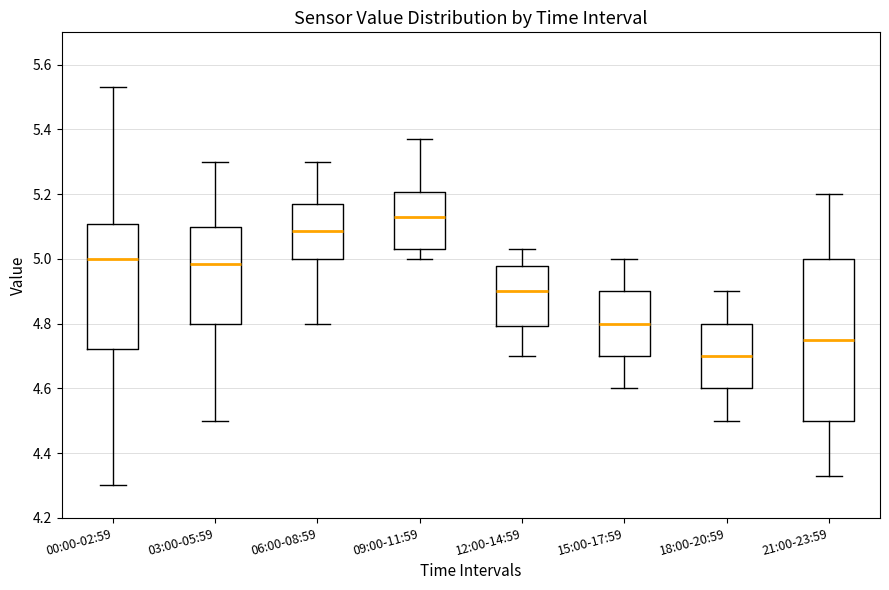

Reading left to right, read every box against the y-axis: the position of its median line, the range the box covers, and the ends of its whiskers. The values are not printed on the chart, so give them approximately, as read against the axis.

00:00-02:59: median 5.00, box 4.72 to 5.10, whiskers 4.30 to 5.54
03:00-05:59: median 4.98, box 4.80 to 5.10, whiskers 4.50 to 5.30
06:00-08:59: median 5.08, box 5.00 to 5.18, whiskers 4.80 to 5.30
09:00-11:59: median 5.14, box 5.04 to 5.20, whiskers 5.00 to 5.38
12:00-14:59: median 4.90, box 4.80 to 4.98, whiskers 4.70 to 5.04
15:00-17:59: median 4.80, box 4.70 to 4.90, whiskers 4.60 to 5.00
18:00-20:59: median 4.70, box 4.60 to 4.80, whiskers 4.50 to 4.90
21:00-23:59: median 4.76, box 4.50 to 5.00, whiskers 4.34 to 5.20